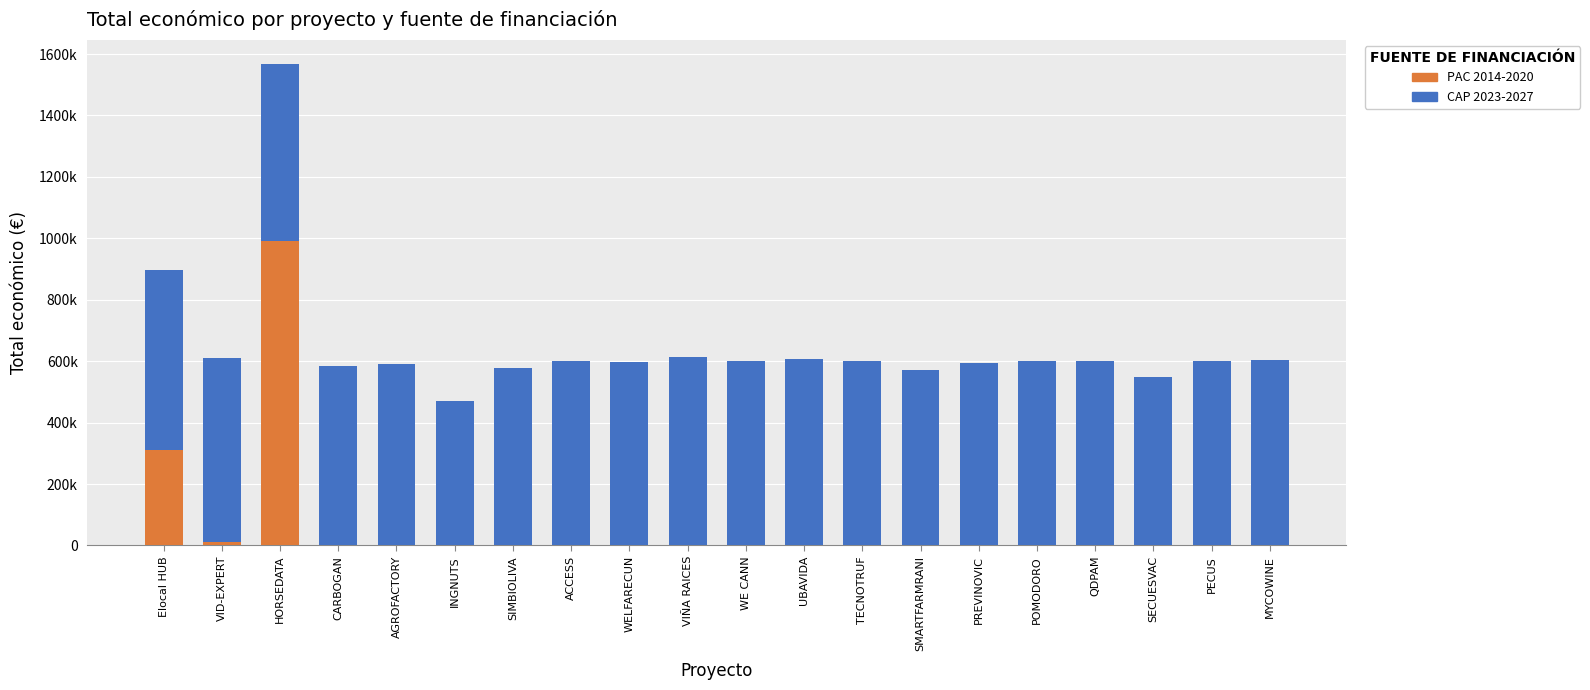

The value of PAC 2014-2020 at VID-EXPERT is 9999. True or false?

True